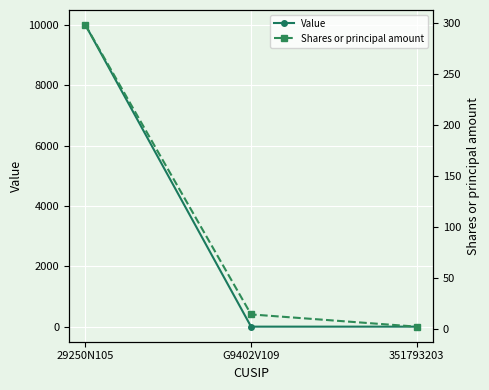

Which category has the highest value in the Value series?

29250N105